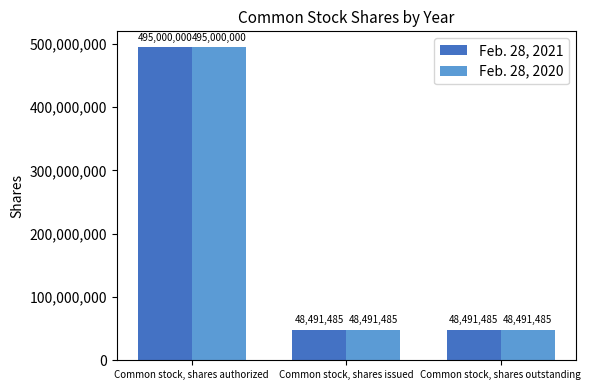

What is the average value of the Feb. 28, 2020 series?

197327657